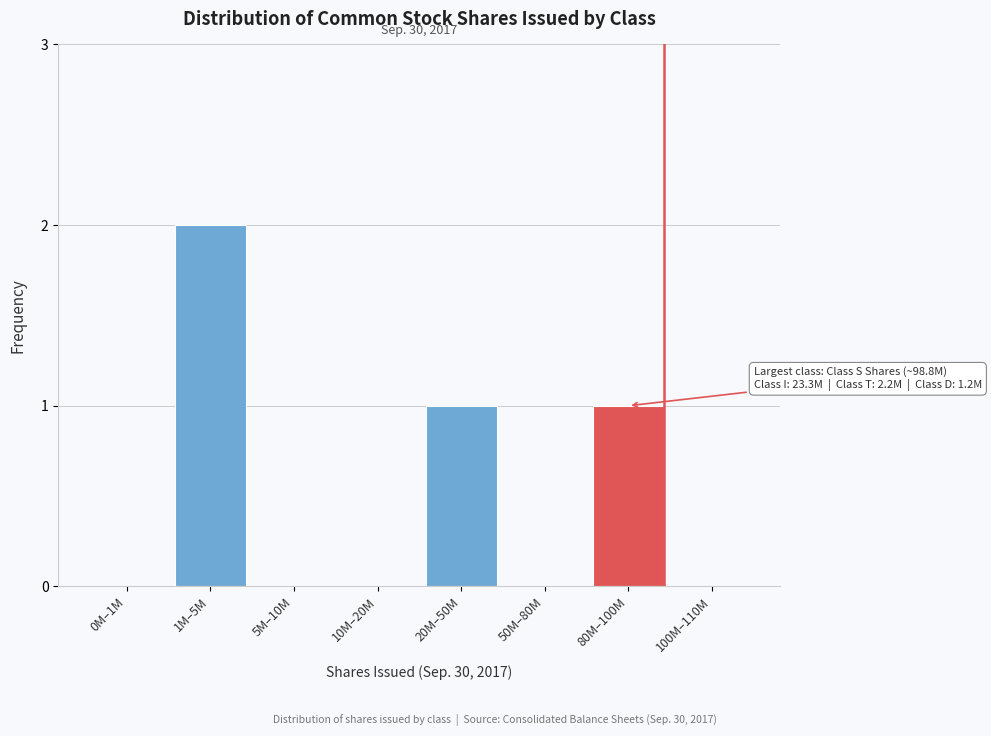

Reading left to right, transcribe all the data shown in this chart.

0M–1M=0	1M–5M=2	5M–10M=0	10M–20M=0	20M–50M=1	50M–80M=0	80M–100M=1	100M–110M=0